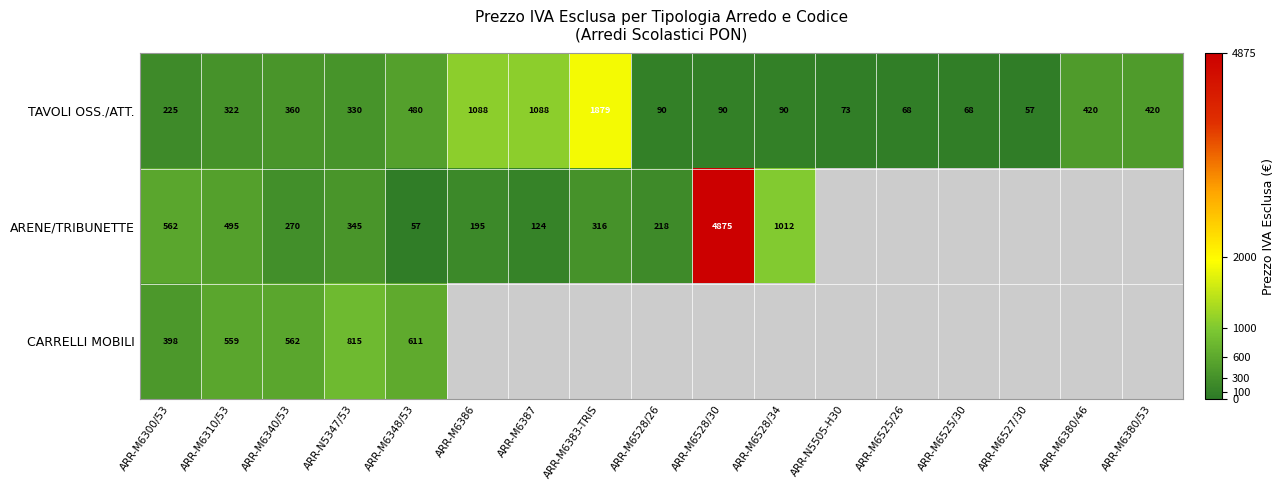

Is it true that CARRELLI MOBILI equals 210 at ARR-N5347/53?

False